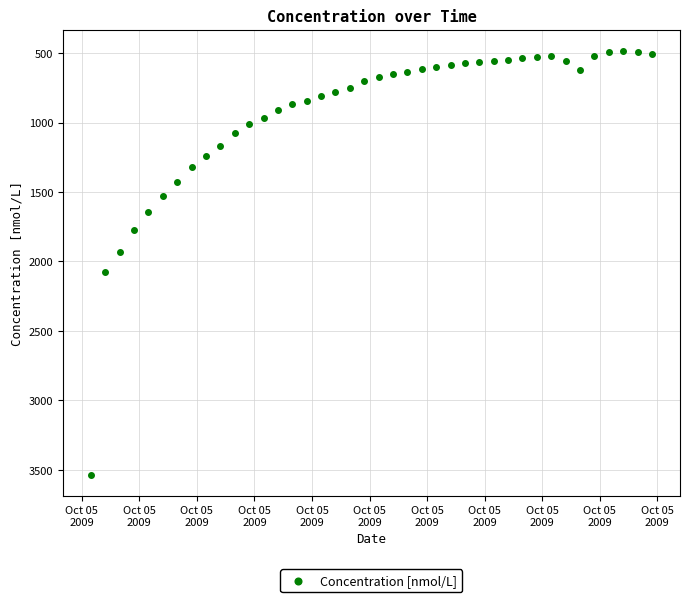

What is the range of X values (max minus min)?

0.4